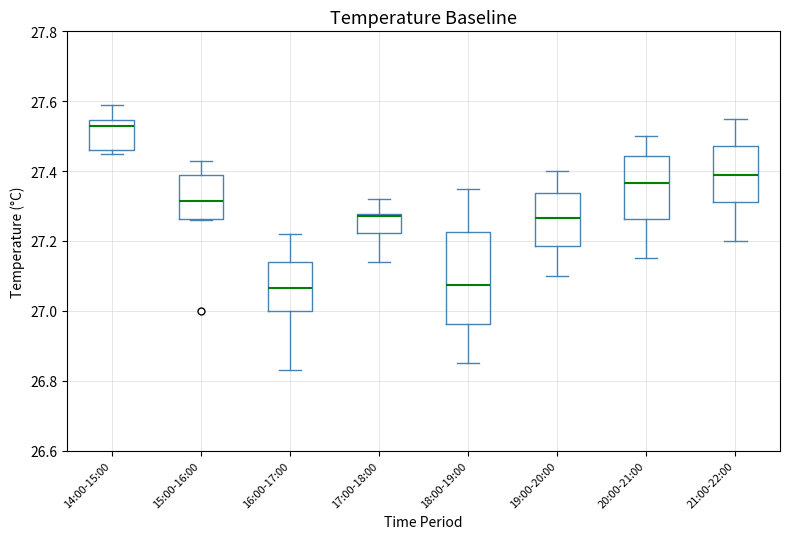

Reading left to right, transcribe this box plot: for each box, give where its median line is, the range the box spans, and where its two whiskers end, as read against the y-axis. The values are not printed on the chart, so give them approximately, as read against the axis.

14:00-15:00: median 27.54 (just below the box's upper edge), box 27.46 to 27.54, whiskers 27.46 (just below the box's lower edge) to 27.60
15:00-16:00: median 27.32, box 27.26 to 27.38, whiskers 27.26 to 27.44
16:00-17:00: median 27.06, box 27.00 to 27.14, whiskers 26.84 to 27.22
17:00-18:00: median 27.28 (just below the box's upper edge), box 27.22 to 27.28, whiskers 27.14 to 27.32
18:00-19:00: median 27.08, box 26.96 to 27.22, whiskers 26.86 to 27.36
19:00-20:00: median 27.26, box 27.18 to 27.34, whiskers 27.10 to 27.40
20:00-21:00: median 27.36, box 27.26 to 27.44, whiskers 27.16 to 27.50
21:00-22:00: median 27.40, box 27.32 to 27.48, whiskers 27.20 to 27.56